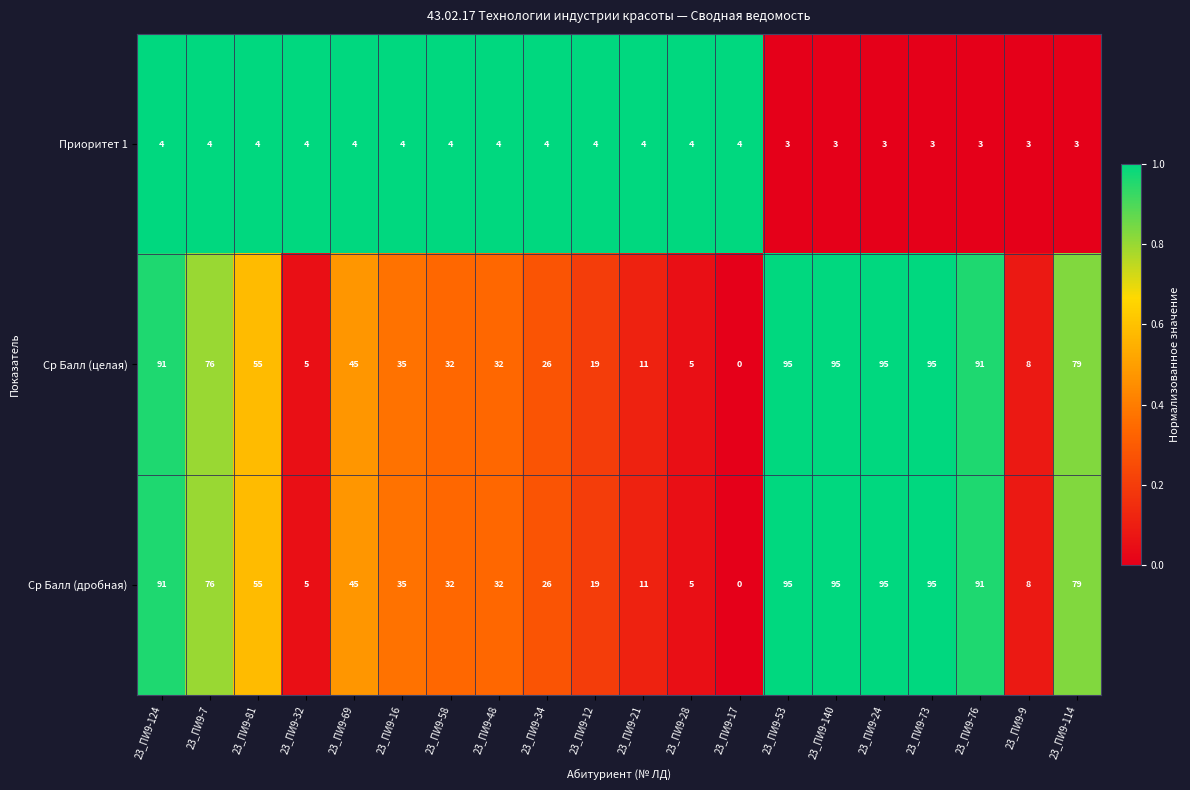

At how many categories does at least one series exceed 93?

4